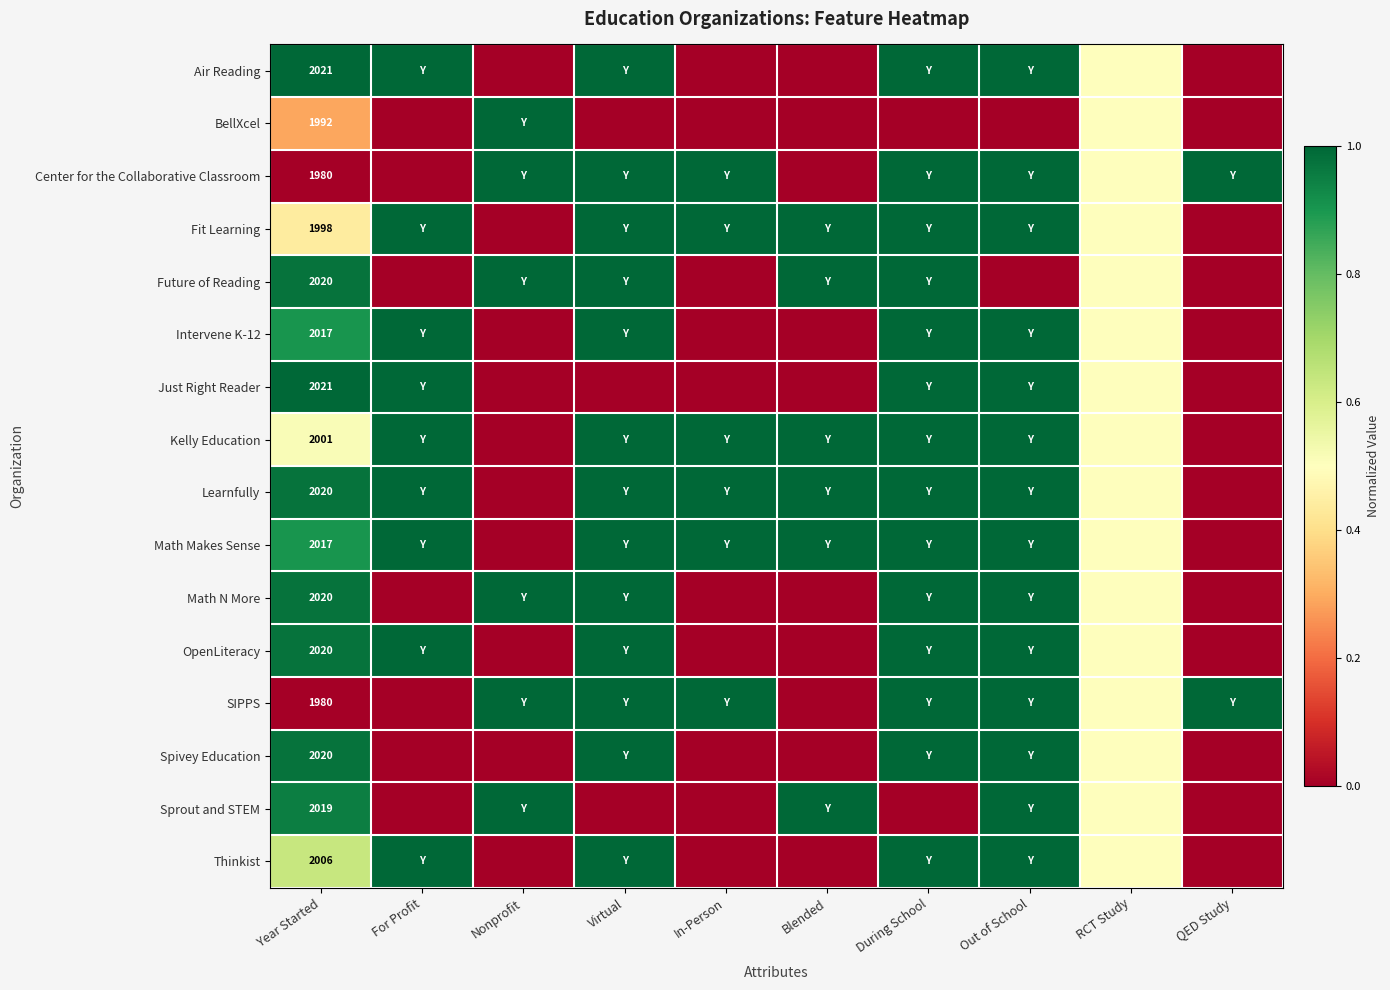

At For Profit, list the series in order from smallest to largest.

BellXcel, Center for the Collaborative Classroom, Future of Reading, Math N More, SIPPS, Spivey Education, Sprout and STEM, Air Reading, Fit Learning, Intervene K-12, Just Right Reader, Kelly Education, Learnfully, Math Makes Sense, OpenLiteracy, Thinkist